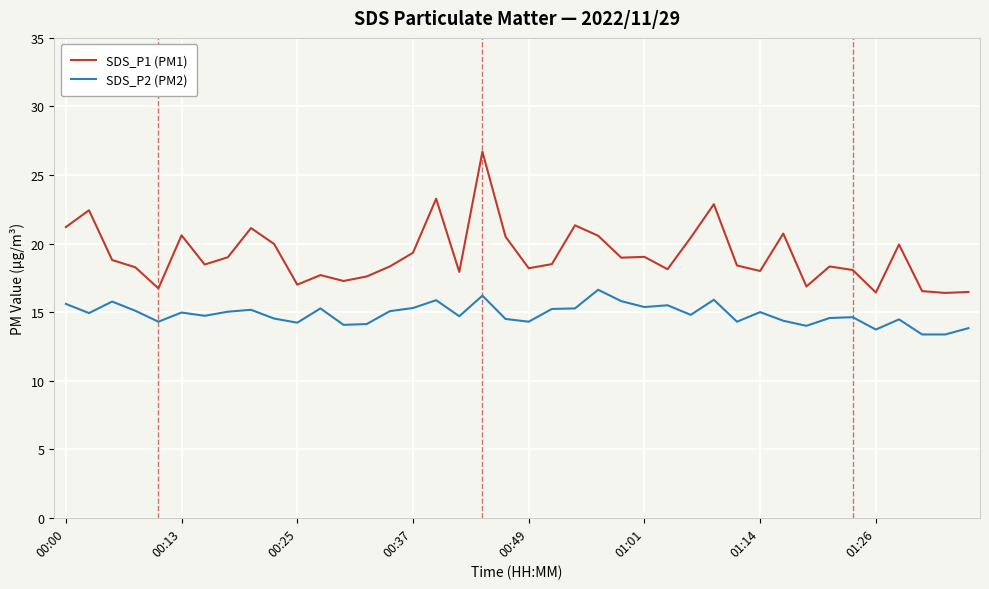

What is the difference between the maximum and second lowest values in the SDS_P2 (PM2) series?

3.3